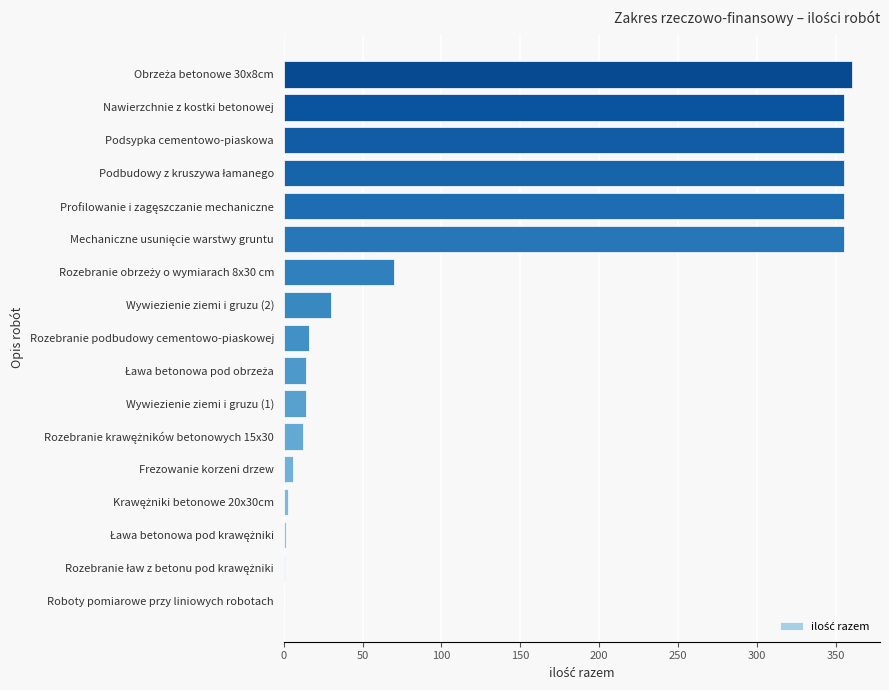

What is the maximum value shown in the chart?

360.0